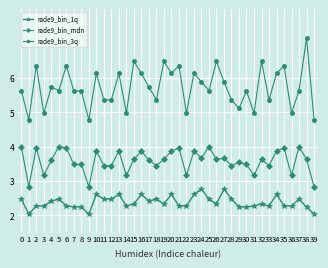

What is the minimum value shown in the chart?

2.0